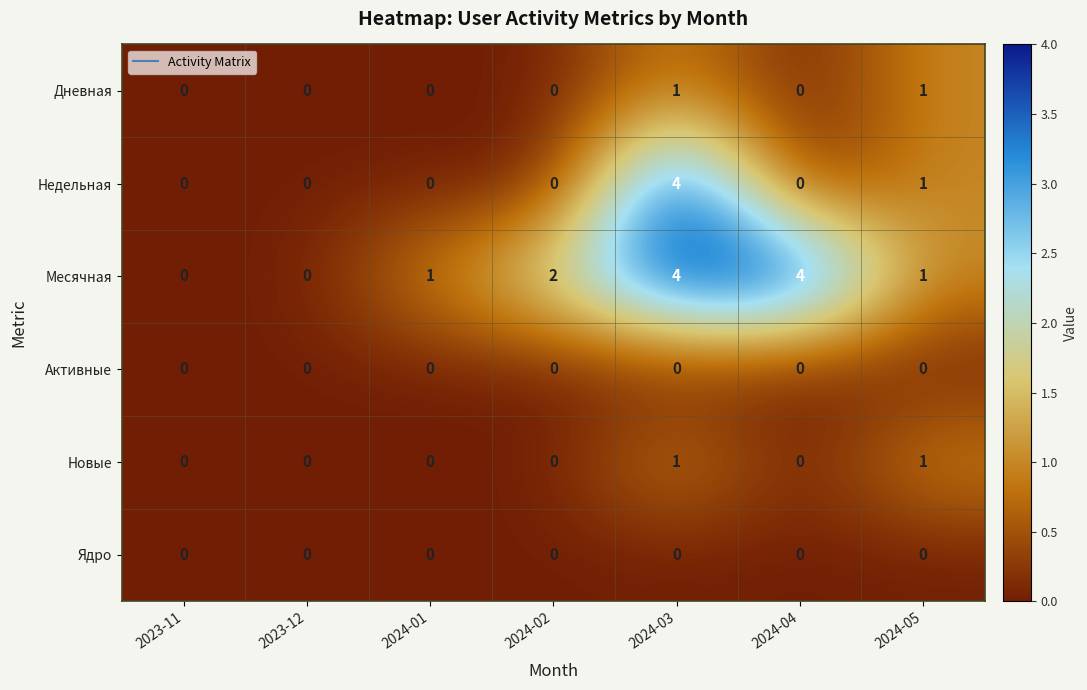

Is it true that Новые equals 1 at 2024-03?

True